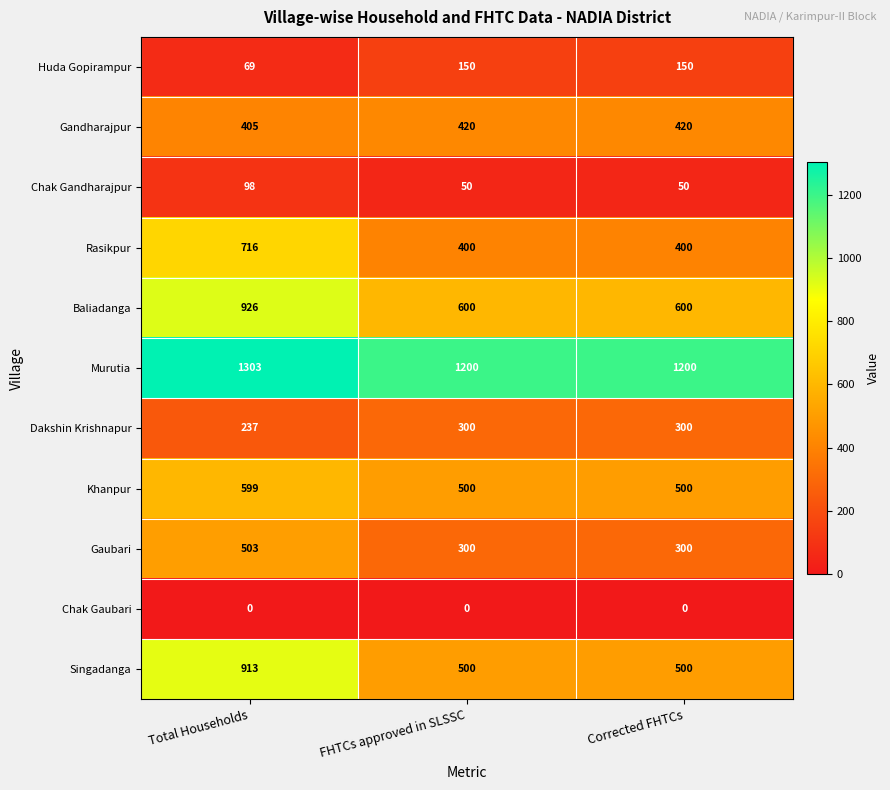

How many distinct data groups are displayed?

11